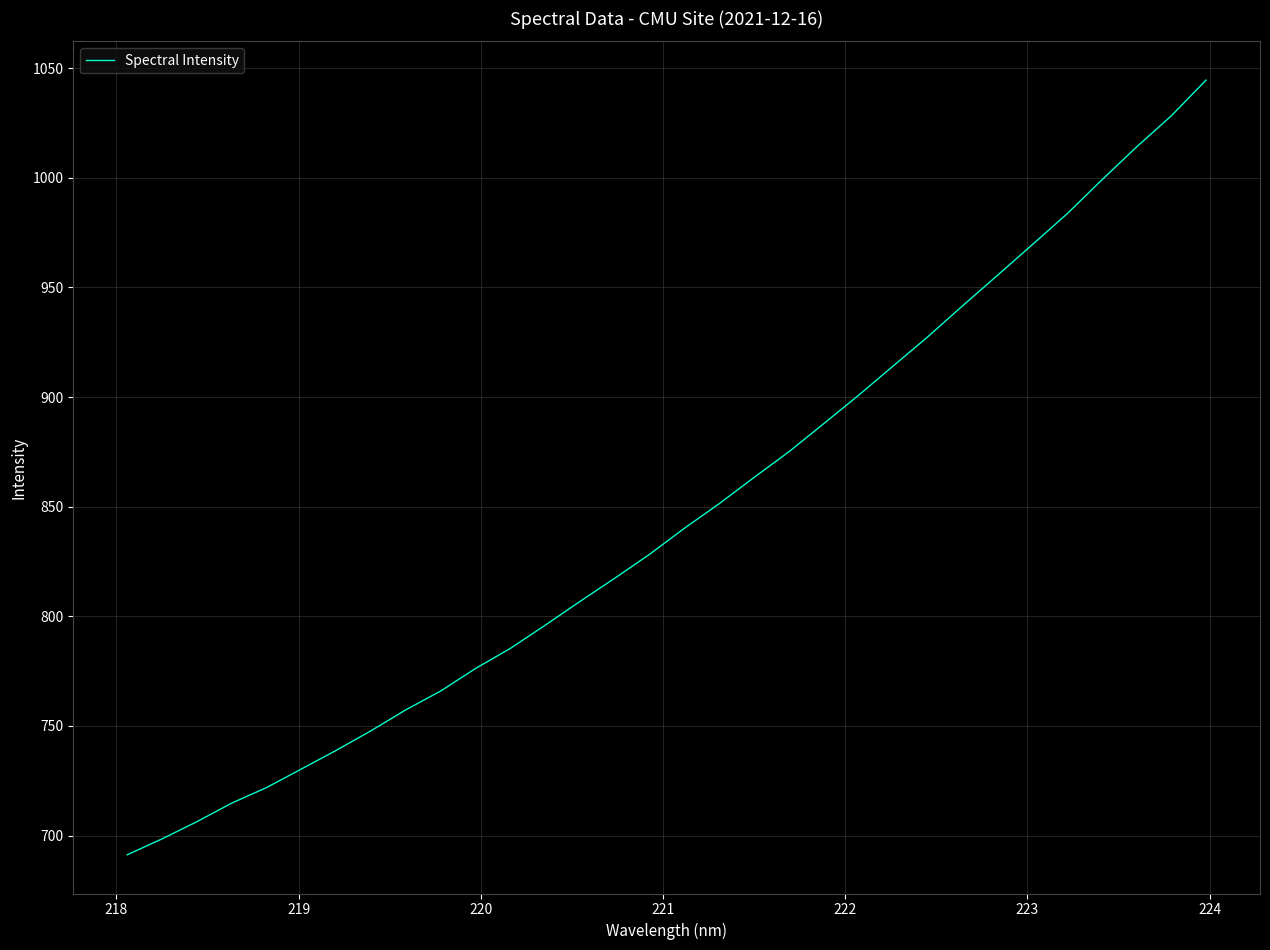

What is the difference between the maximum and second lowest values?

346.1